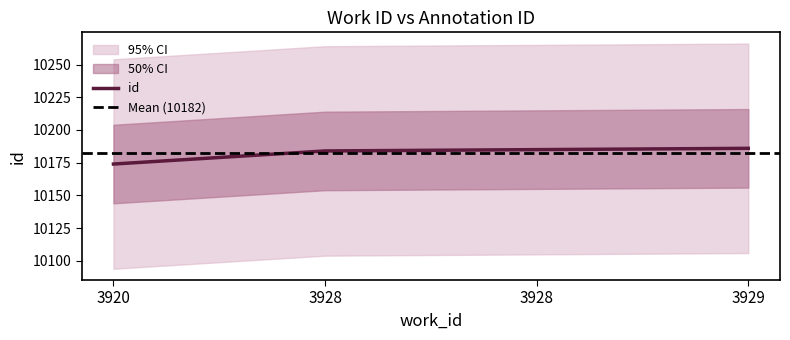

Approximately how many times larger is the value at 3920 compared to 3929?

1.0